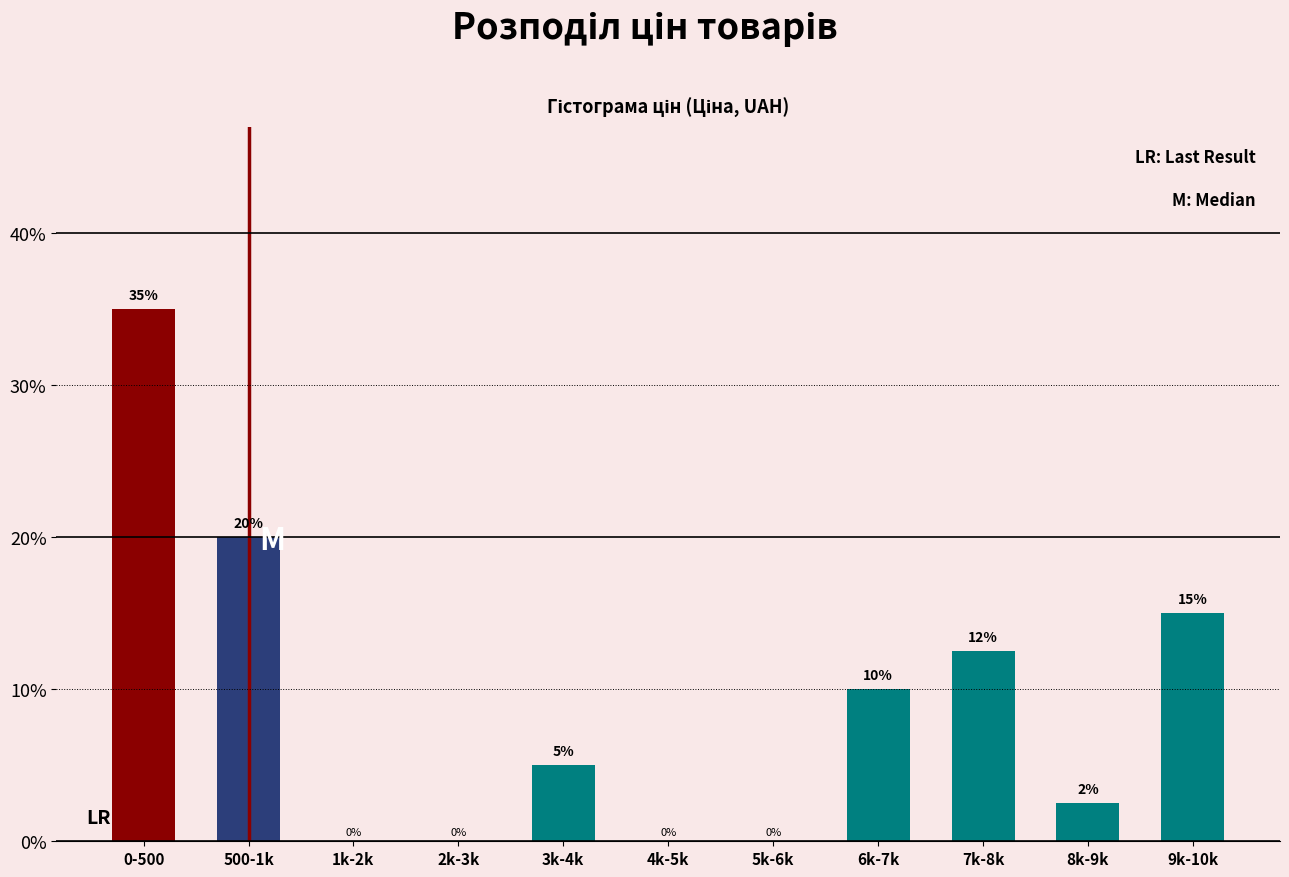

What is the sum of the values at 6k-7k and 3k-4k?

15.0